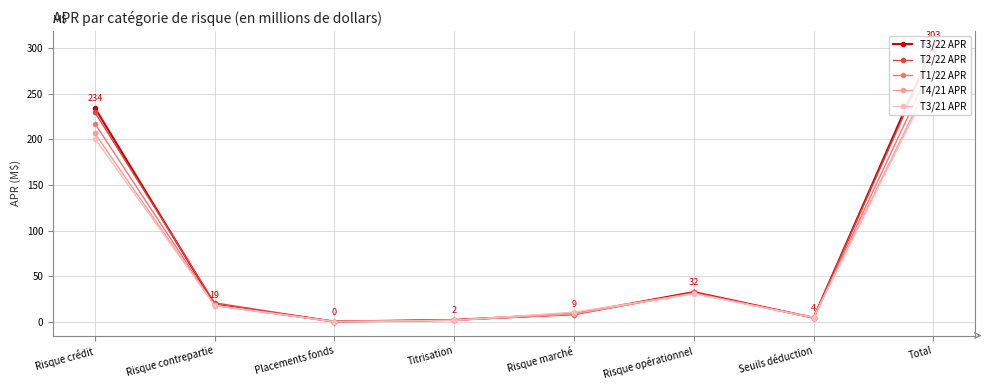

Which category has the highest value in the T4/21 APR series?

Total